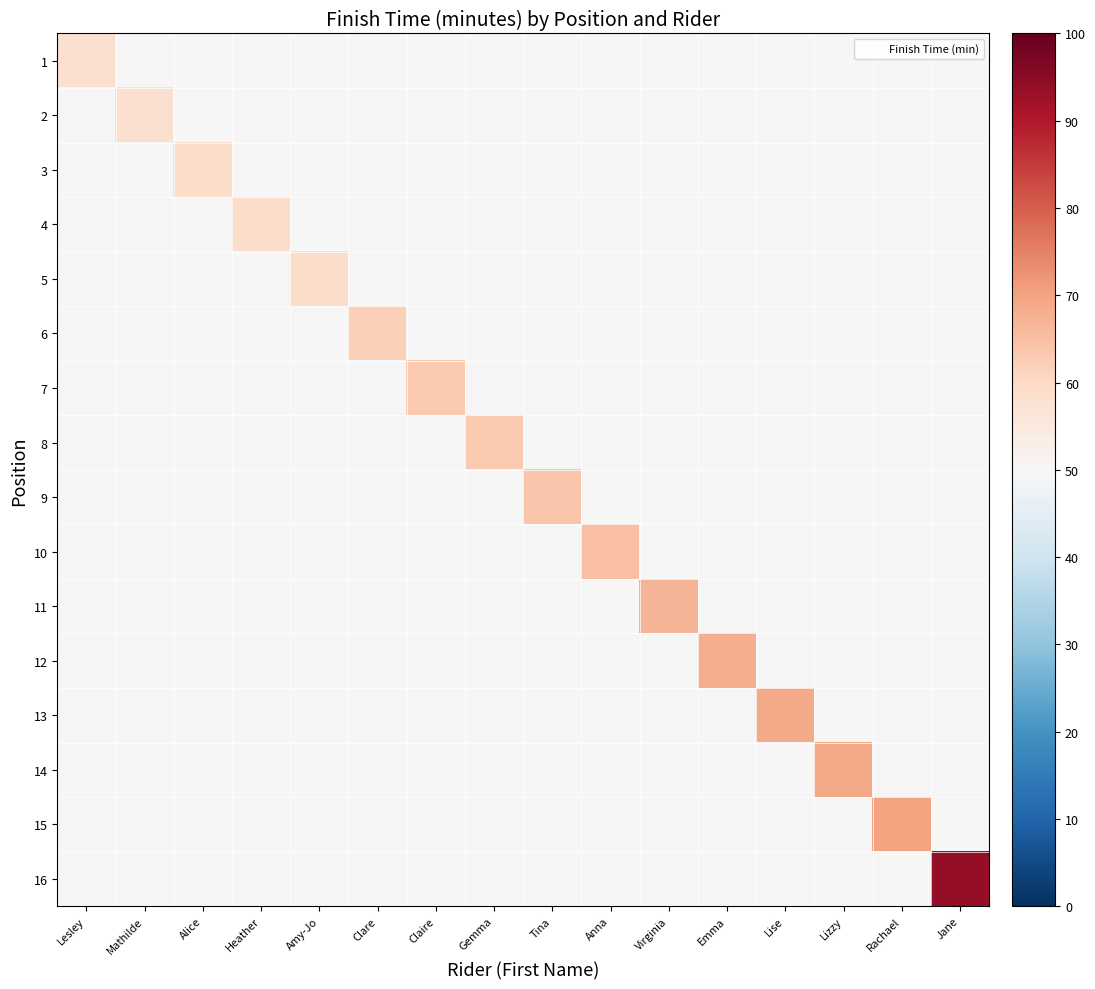

Reading left to right, what are all the values shown in this chart?

1: Lesley=58	Mathilde=50	Alice=50	Heather=50	Amy-Jo=50	Clare=50	Claire=50	Gemma=50	Tina=50	Anna=50	Virginia=50	Emma=50	Lise=50	Lizzy=50	Rachael=50	Jane=50
2: Lesley=50	Mathilde=58	Alice=50	Heather=50	Amy-Jo=50	Clare=50	Claire=50	Gemma=50	Tina=50	Anna=50	Virginia=50	Emma=50	Lise=50	Lizzy=50	Rachael=50	Jane=50
3: Lesley=50	Mathilde=50	Alice=59	Heather=50	Amy-Jo=50	Clare=50	Claire=50	Gemma=50	Tina=50	Anna=50	Virginia=50	Emma=50	Lise=50	Lizzy=50	Rachael=50	Jane=50
4: Lesley=50	Mathilde=50	Alice=50	Heather=59	Amy-Jo=50	Clare=50	Claire=50	Gemma=50	Tina=50	Anna=50	Virginia=50	Emma=50	Lise=50	Lizzy=50	Rachael=50	Jane=50
5: Lesley=50	Mathilde=50	Alice=50	Heather=50	Amy-Jo=59	Clare=50	Claire=50	Gemma=50	Tina=50	Anna=50	Virginia=50	Emma=50	Lise=50	Lizzy=50	Rachael=50	Jane=50
6: Lesley=50	Mathilde=50	Alice=50	Heather=50	Amy-Jo=50	Clare=62	Claire=50	Gemma=50	Tina=50	Anna=50	Virginia=50	Emma=50	Lise=50	Lizzy=50	Rachael=50	Jane=50
7: Lesley=50	Mathilde=50	Alice=50	Heather=50	Amy-Jo=50	Clare=50	Claire=63	Gemma=50	Tina=50	Anna=50	Virginia=50	Emma=50	Lise=50	Lizzy=50	Rachael=50	Jane=50
8: Lesley=50	Mathilde=50	Alice=50	Heather=50	Amy-Jo=50	Clare=50	Claire=50	Gemma=63	Tina=50	Anna=50	Virginia=50	Emma=50	Lise=50	Lizzy=50	Rachael=50	Jane=50
9: Lesley=50	Mathilde=50	Alice=50	Heather=50	Amy-Jo=50	Clare=50	Claire=50	Gemma=50	Tina=64	Anna=50	Virginia=50	Emma=50	Lise=50	Lizzy=50	Rachael=50	Jane=50
10: Lesley=50	Mathilde=50	Alice=50	Heather=50	Amy-Jo=50	Clare=50	Claire=50	Gemma=50	Tina=50	Anna=65	Virginia=50	Emma=50	Lise=50	Lizzy=50	Rachael=50	Jane=50
11: Lesley=50	Mathilde=50	Alice=50	Heather=50	Amy-Jo=50	Clare=50	Claire=50	Gemma=50	Tina=50	Anna=50	Virginia=67	Emma=50	Lise=50	Lizzy=50	Rachael=50	Jane=50
12: Lesley=50	Mathilde=50	Alice=50	Heather=50	Amy-Jo=50	Clare=50	Claire=50	Gemma=50	Tina=50	Anna=50	Virginia=50	Emma=68	Lise=50	Lizzy=50	Rachael=50	Jane=50
13: Lesley=50	Mathilde=50	Alice=50	Heather=50	Amy-Jo=50	Clare=50	Claire=50	Gemma=50	Tina=50	Anna=50	Virginia=50	Emma=50	Lise=69	Lizzy=50	Rachael=50	Jane=50
14: Lesley=50	Mathilde=50	Alice=50	Heather=50	Amy-Jo=50	Clare=50	Claire=50	Gemma=50	Tina=50	Anna=50	Virginia=50	Emma=50	Lise=50	Lizzy=69	Rachael=50	Jane=50
15: Lesley=50	Mathilde=50	Alice=50	Heather=50	Amy-Jo=50	Clare=50	Claire=50	Gemma=50	Tina=50	Anna=50	Virginia=50	Emma=50	Lise=50	Lizzy=50	Rachael=70	Jane=50
16: Lesley=50	Mathilde=50	Alice=50	Heather=50	Amy-Jo=50	Clare=50	Claire=50	Gemma=50	Tina=50	Anna=50	Virginia=50	Emma=50	Lise=50	Lizzy=50	Rachael=50	Jane=94